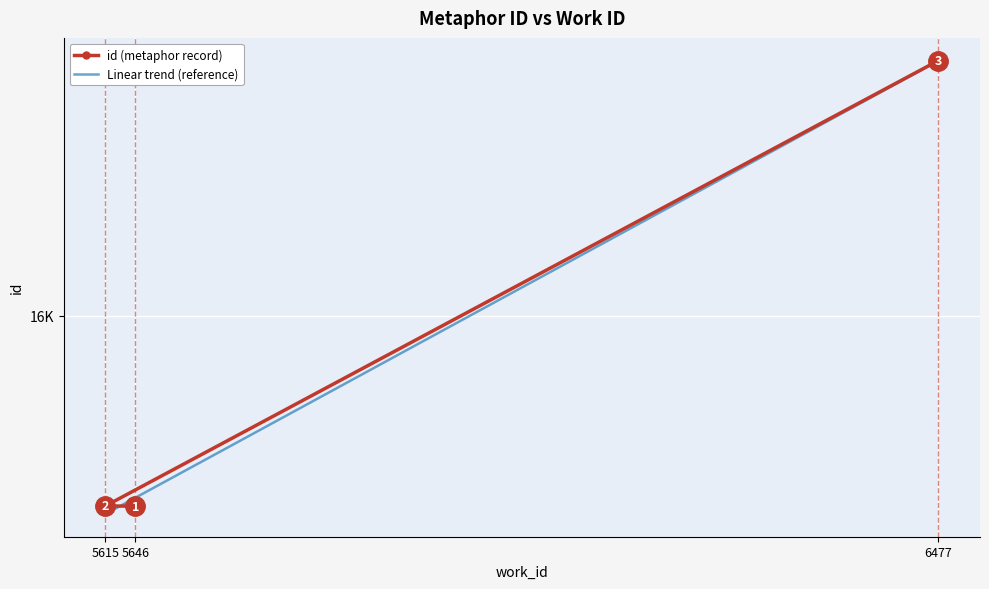

What is the average value?

15801